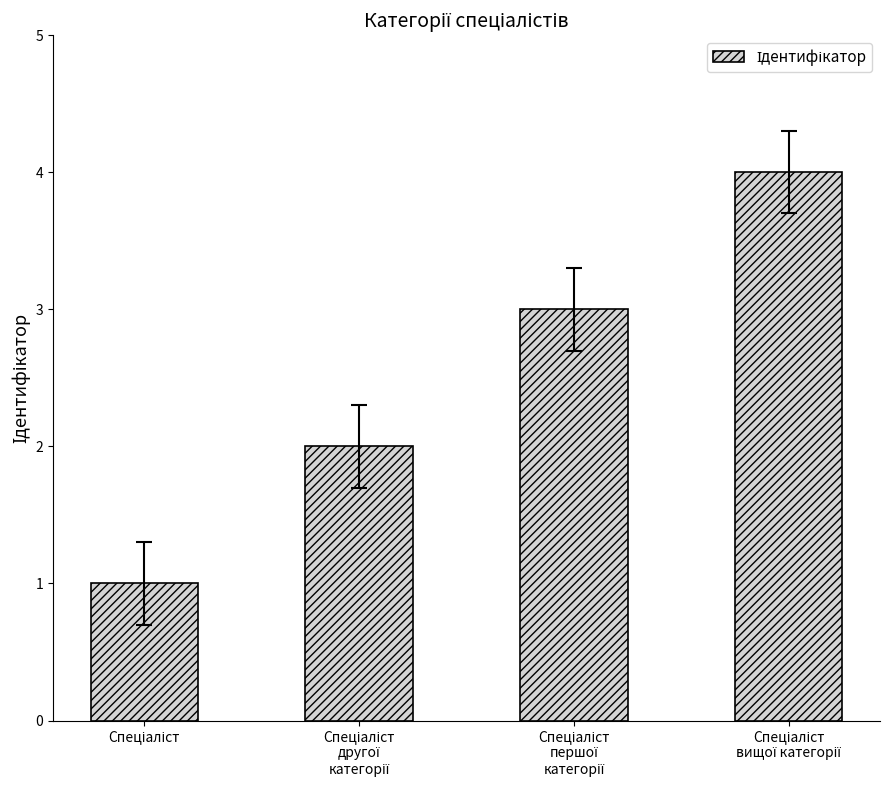

What is the greatest value displayed?

4